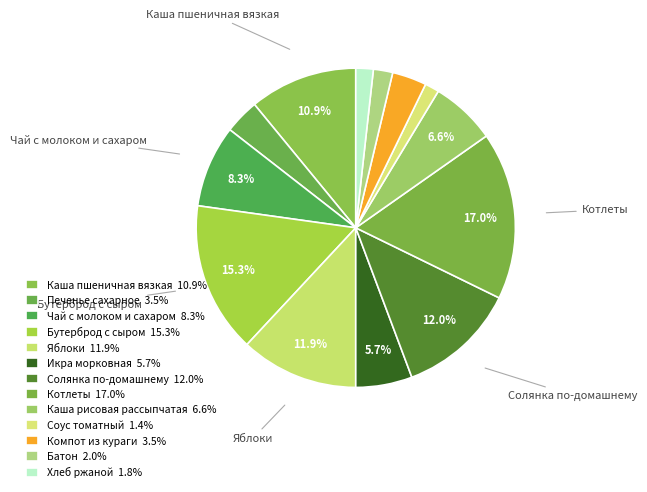

How many slices are in this pie chart?

13